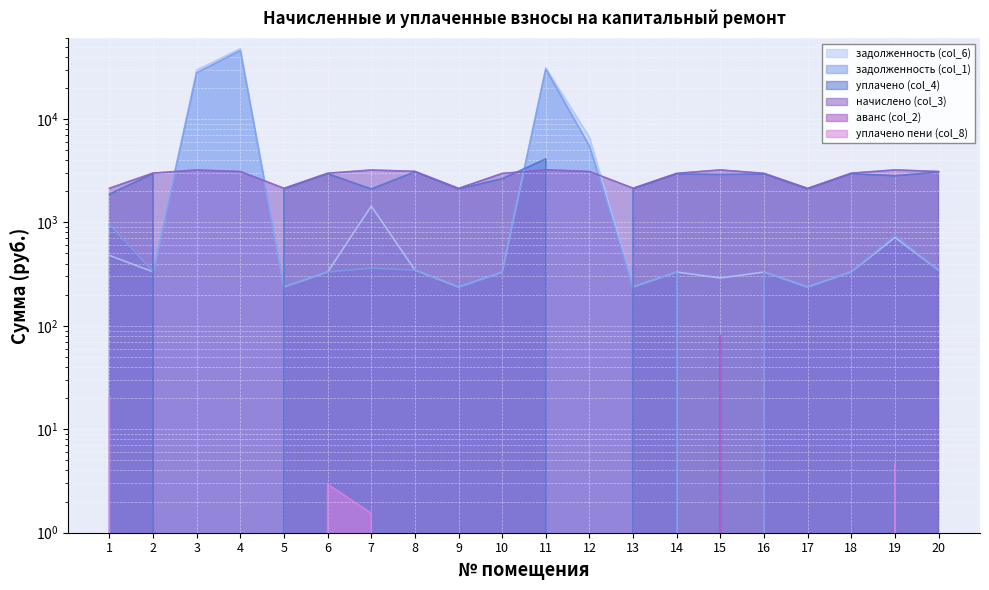

What is the total value across all series at 12?

15216.6